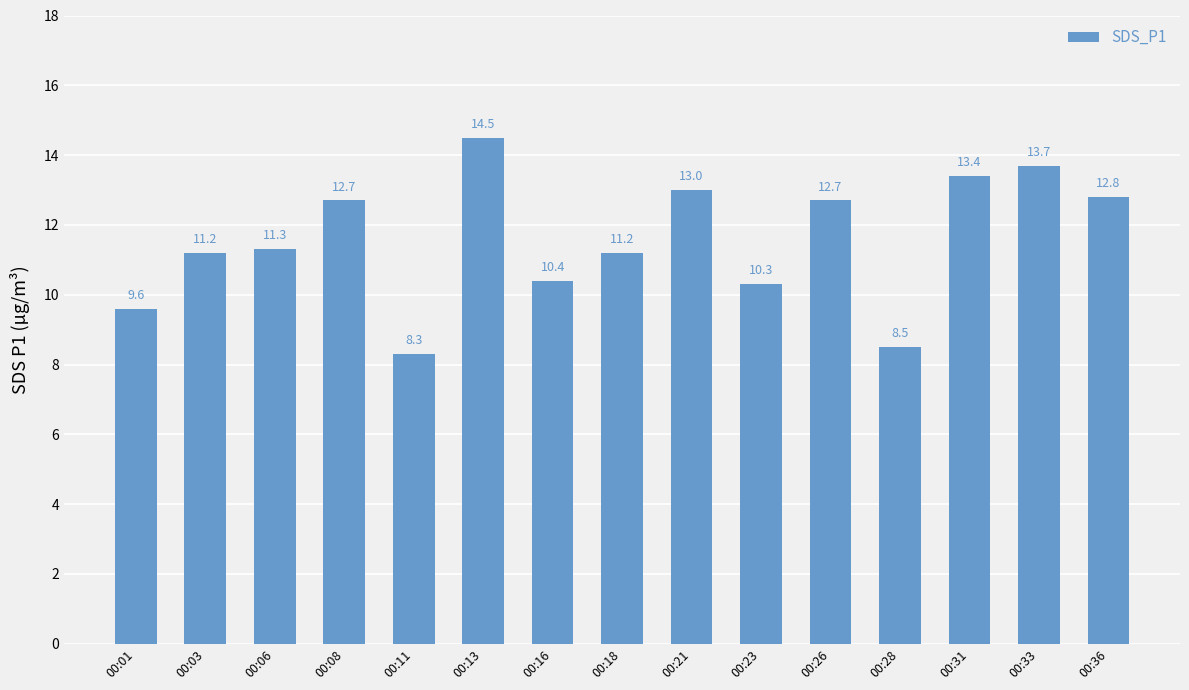

What is the change in value from 00:18 to 00:21?

+1.8